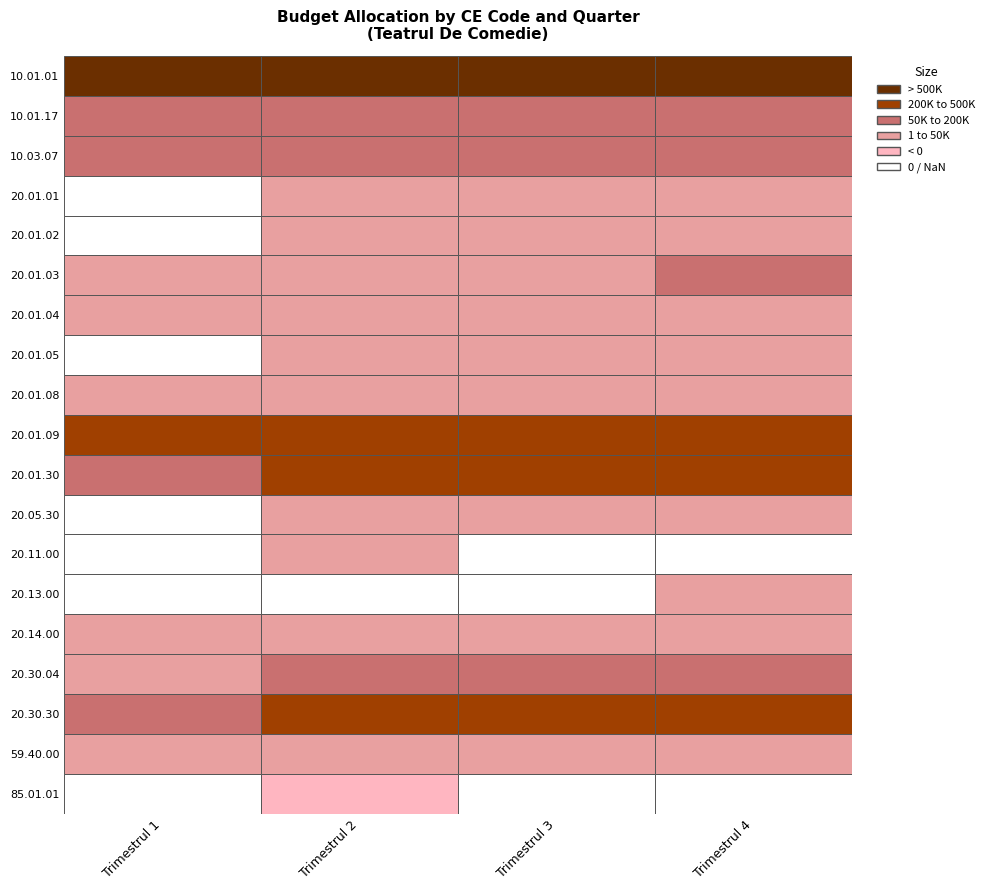

True or false: 20.01.05 has a value of 5000 at Trimestrul 2.

True